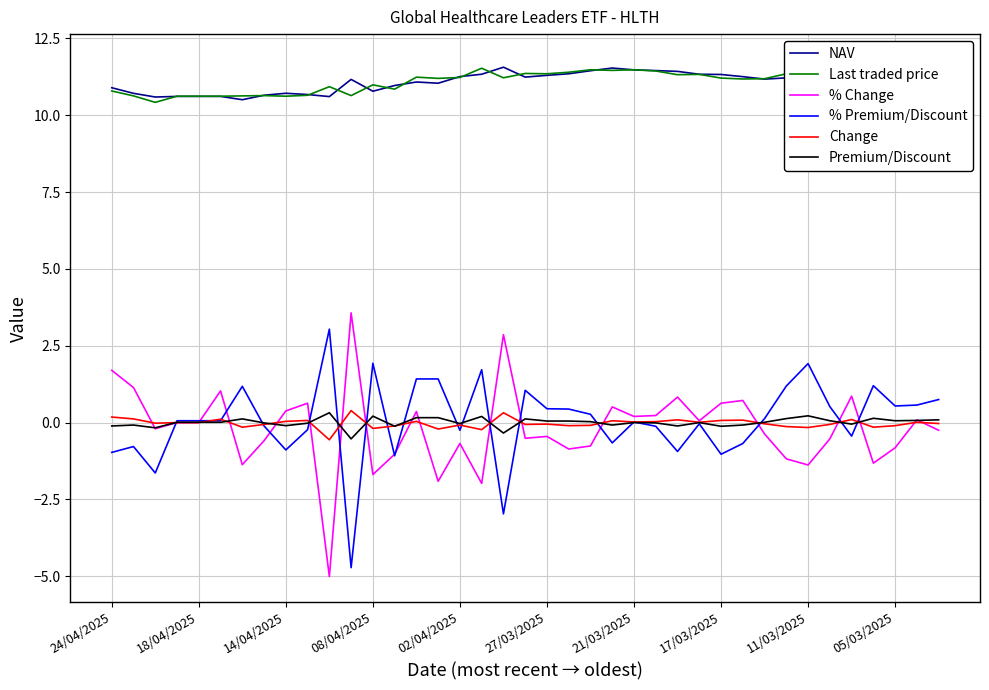

What is the maximum value for % Change?

3.6